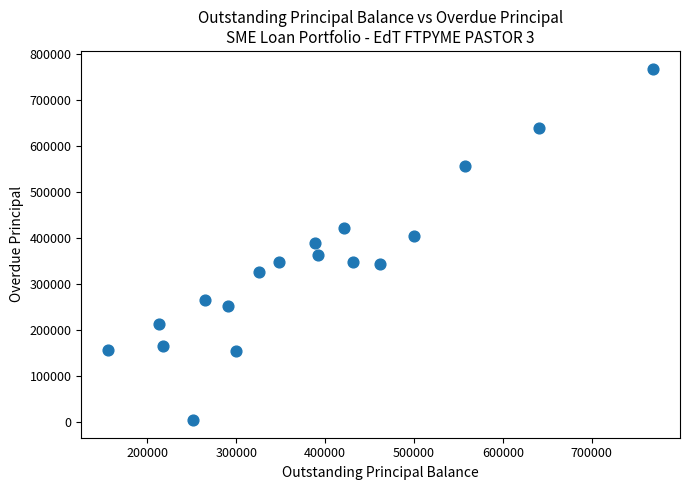

What is the range of Y values (max minus min)?

765675.0